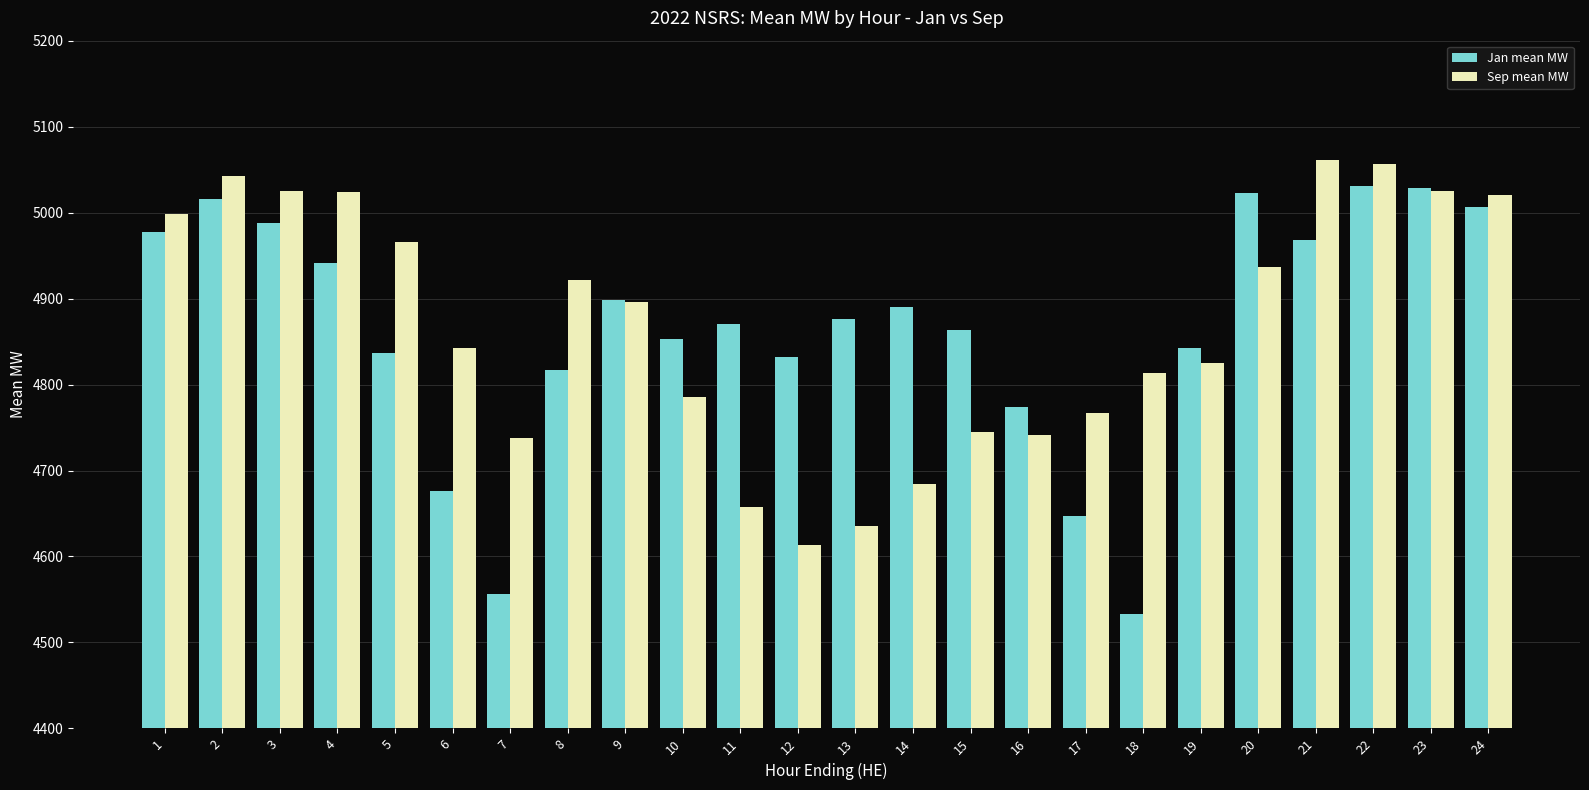

The value of Jan mean MW at 22 is 3399.1. True or false?

False